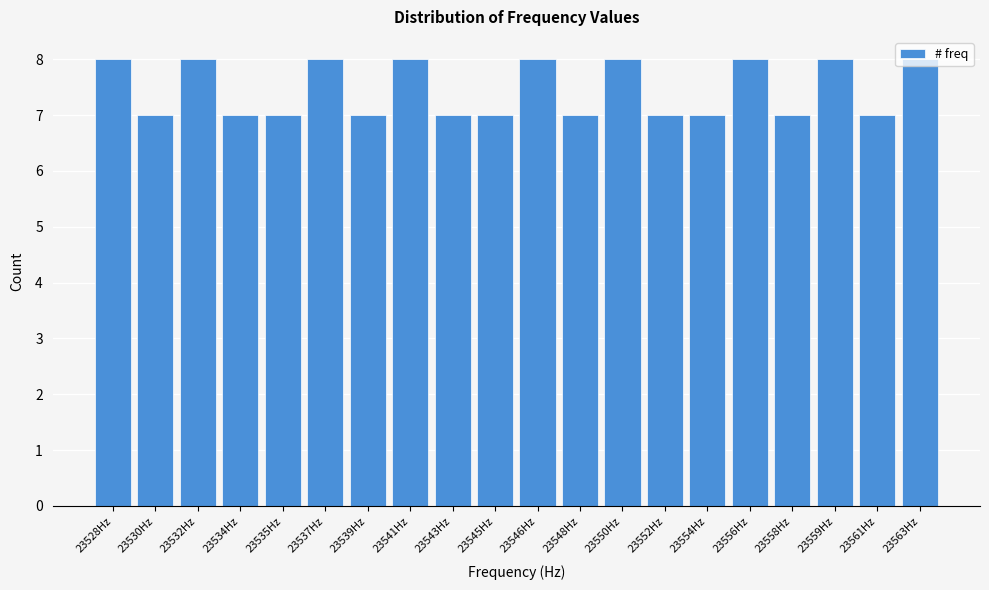

What is the minimum value shown in the chart?

7